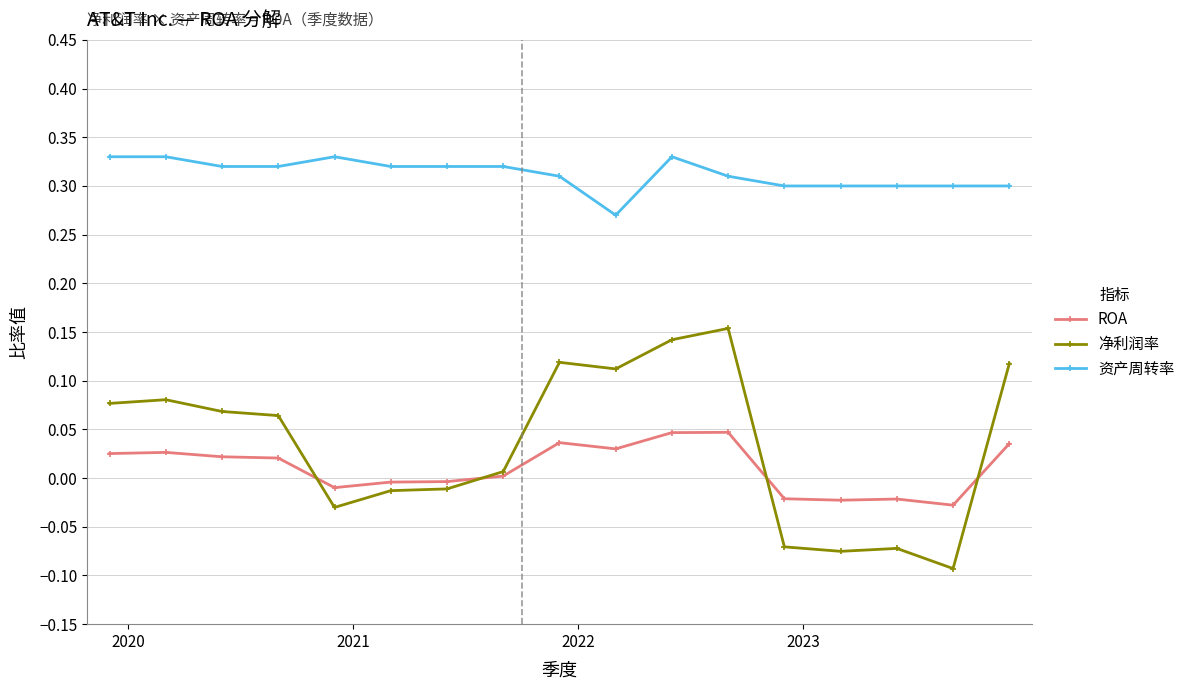

True or false: 资产周转率 and 净利润率 cross at least once.

False